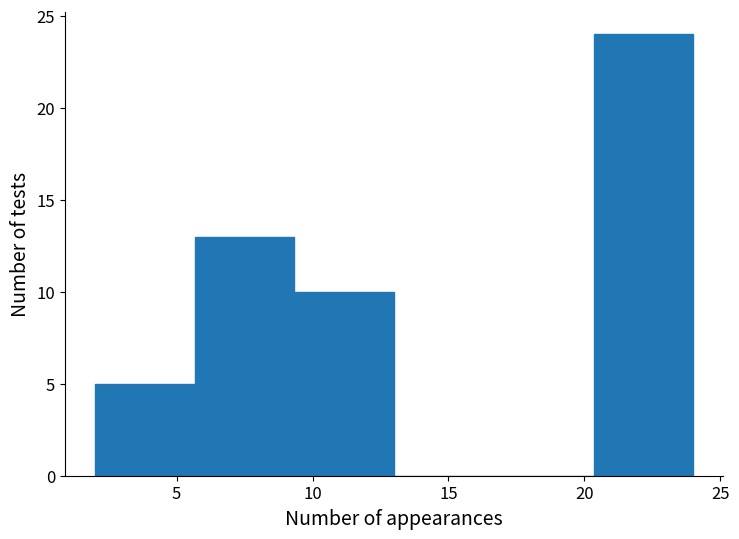

Reading left to right, transcribe this chart: for each bar, give the range it covers on the x-axis and its height. Neither the bar edges nor the heights are printed on the chart, so give them approximately, as read against the axes.

2.0 to 5.5: 5
5.5 to 9.5: 13
9.5 to 13.0: 10
13.0 to 16.5: 0
16.5 to 20.5: 0
20.5 to 24.0: 24